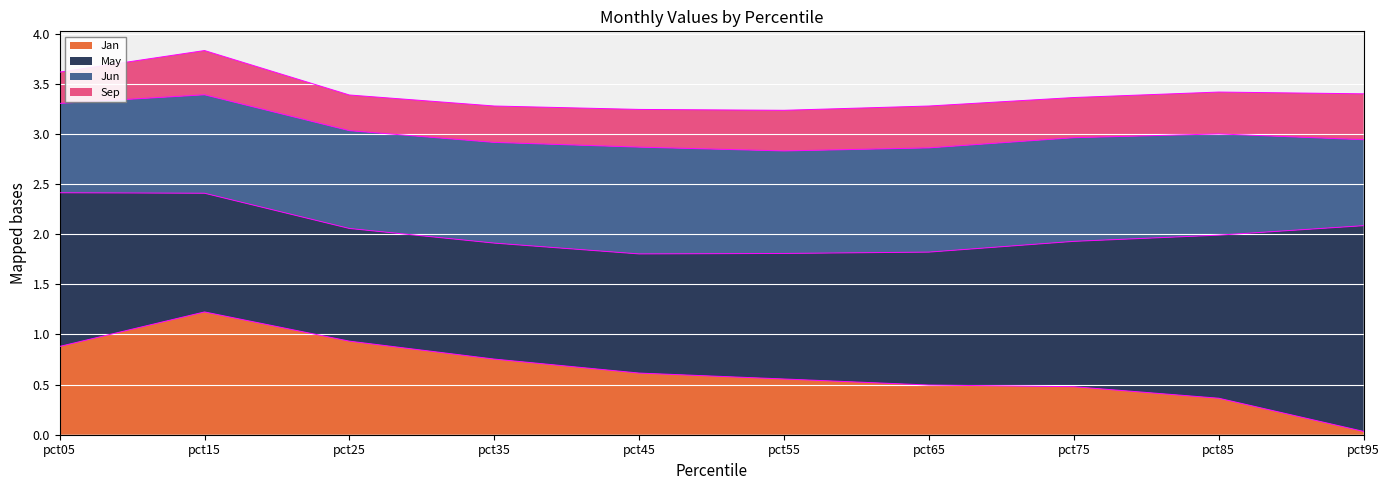

True or false: Sep and May cross at least once.

False